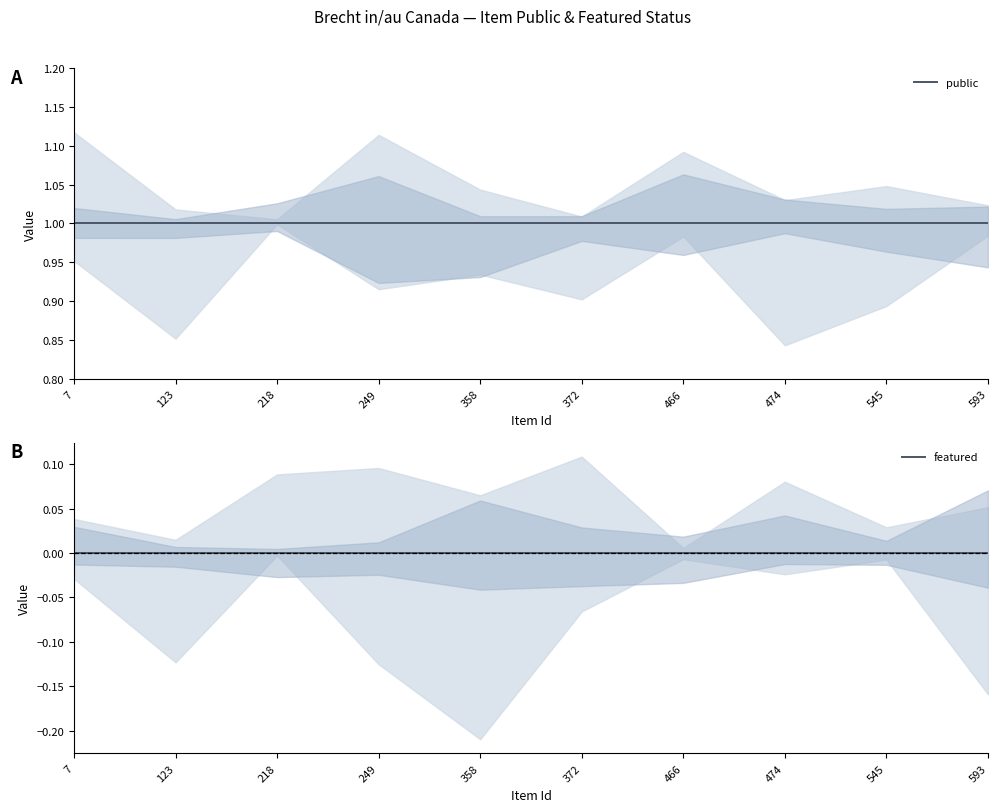

Reading left to right, transcribe all the data shown in this chart.

public: 1.0	1.0	1.0	1.0	1.0	1.0	1.0	1.0	1.0	1.0
featured: 0.0	0.0	0.0	0.0	0.0	0.0	0.0	0.0	0.0	0.0